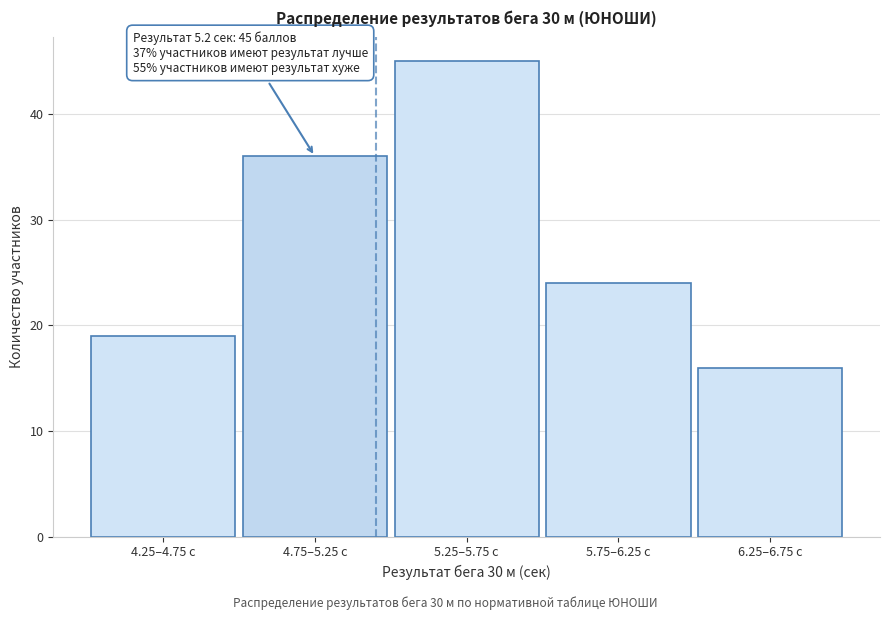

Reading left to right, extract all data points from this chart.

19	36	45	24	16